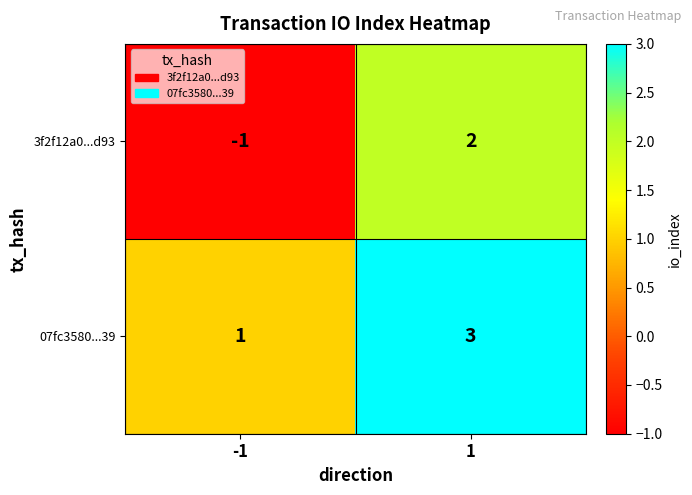

Reading right to left, extract all data points from this chart.

3f2f12a0...d93: 1=2	-1=-1
07fc3580...39: 1=3	-1=1